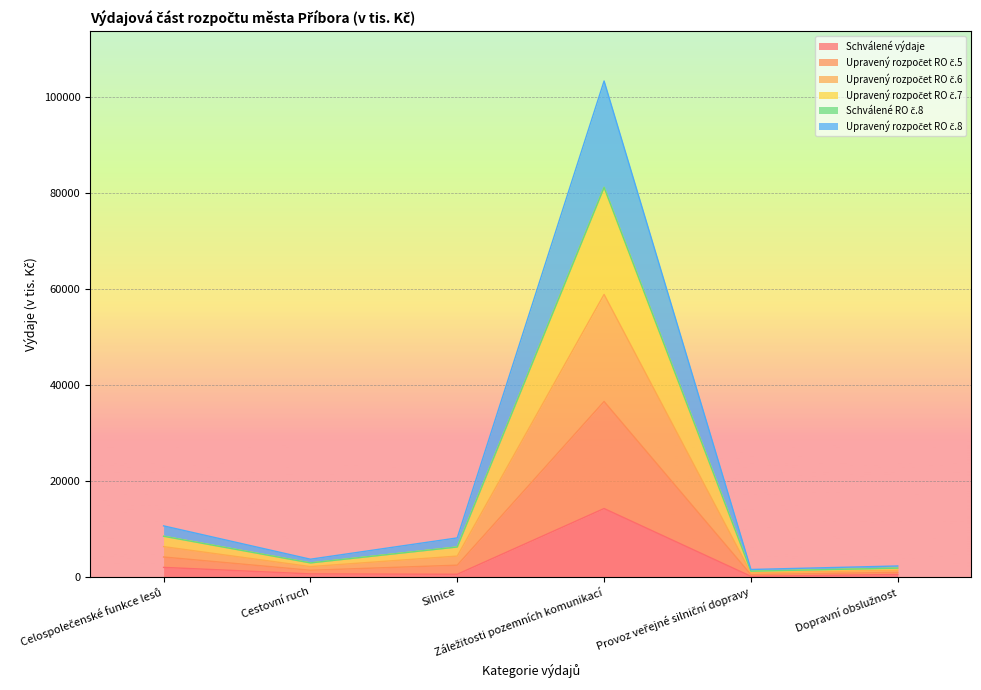

Which series has the widest spread of values?

Upravený rozpočet RO č.5